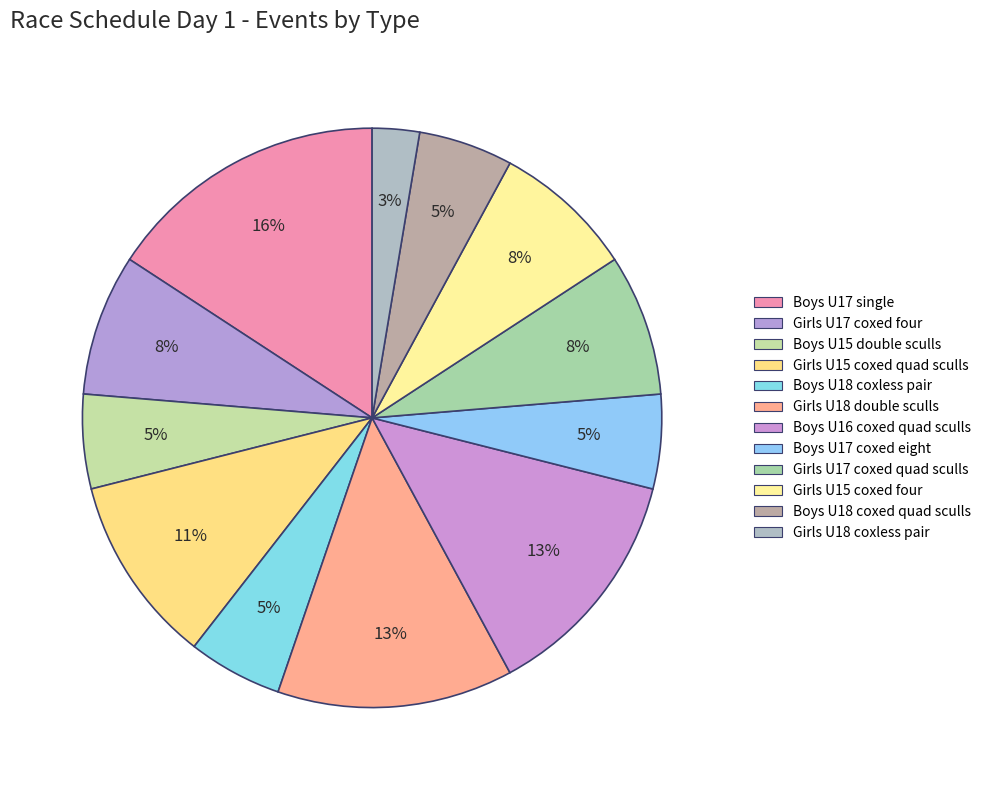

Combined, do Boys U17 single and Girls U17 coxed four account for over 50%?

No